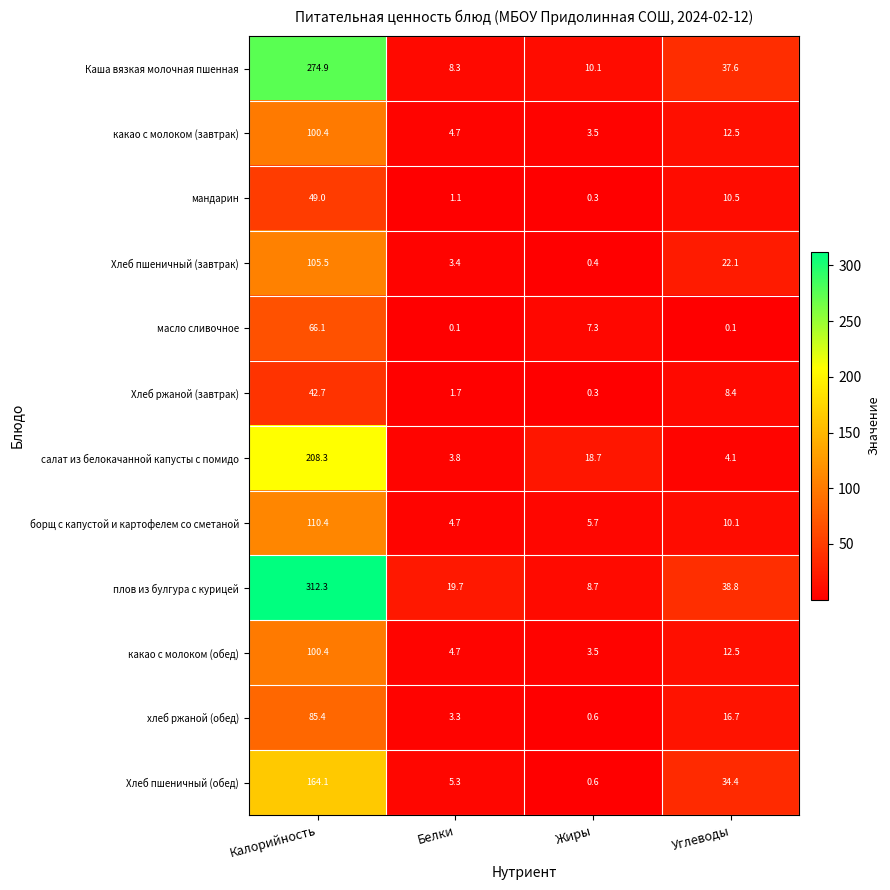

What is the sum of the салат из белокачанной капусты с помидо values at Белки and Углеводы?

7.9